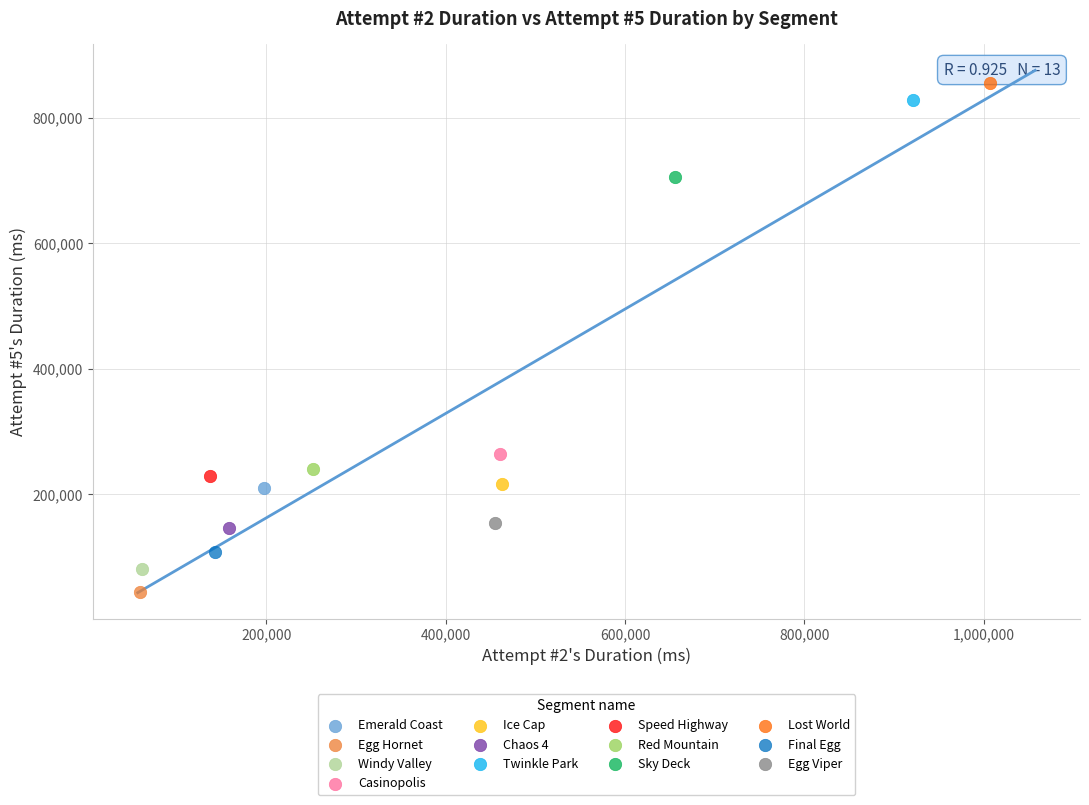

Which series contains the highest Y value?

Lost World